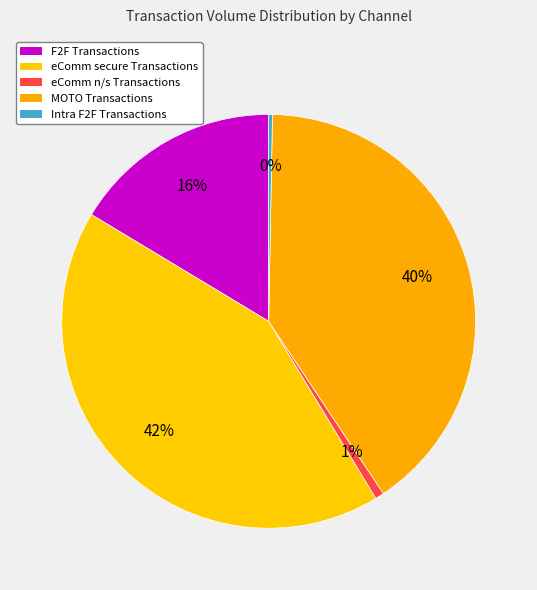

Does any single category account for the majority?

No